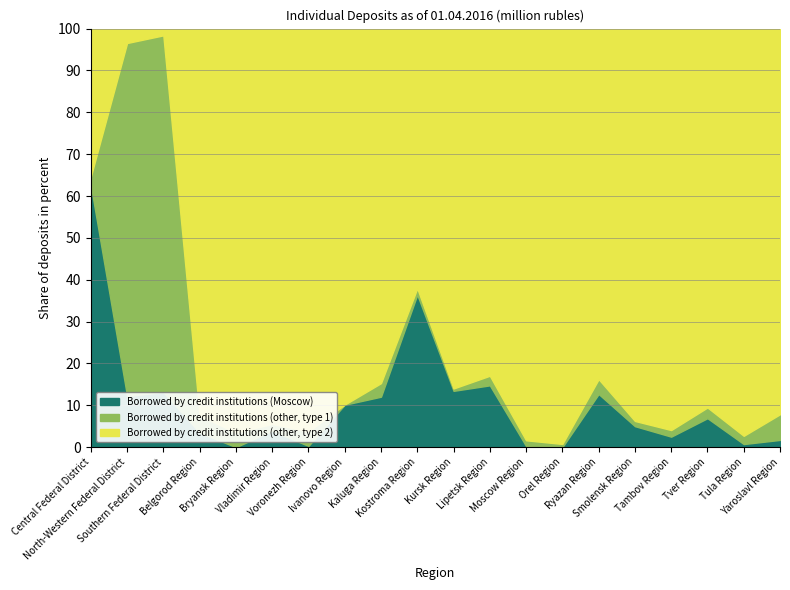

How many interior local valleys does the Borrowed by credit institutions (other, type 2) series have?

6